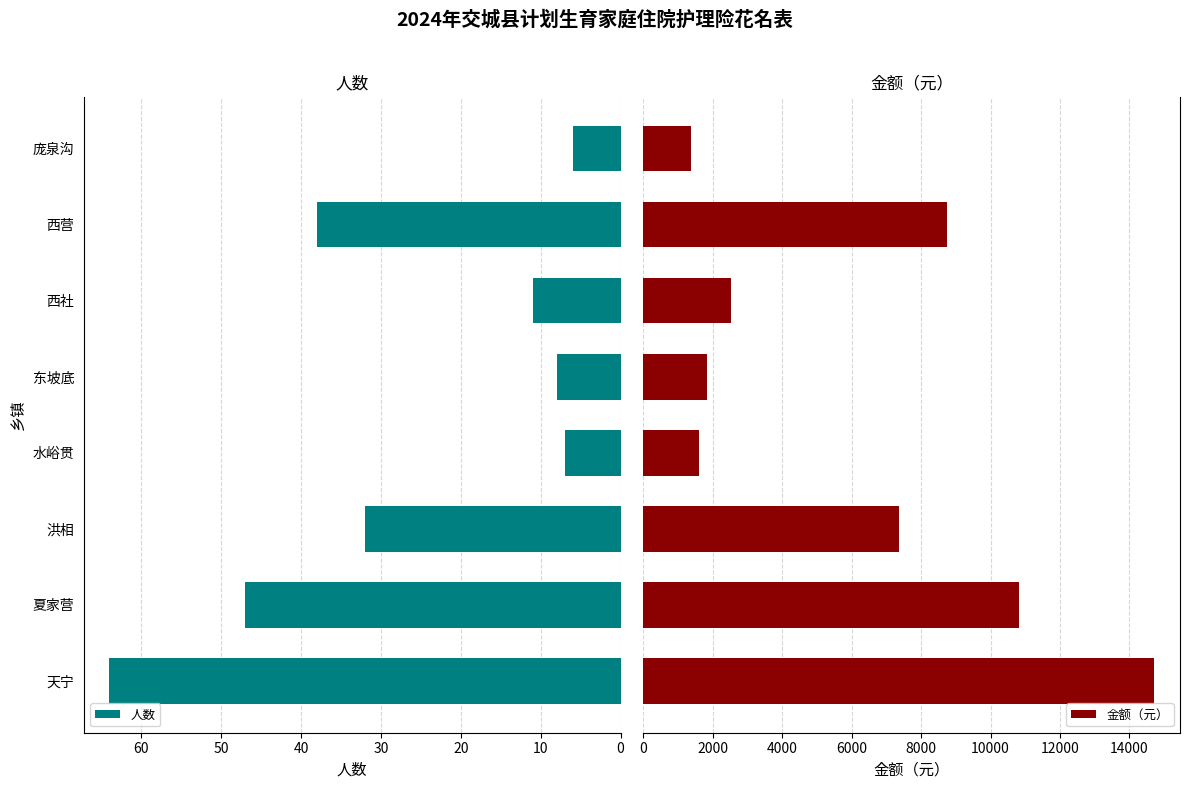

Count the number of data series in this chart.

2